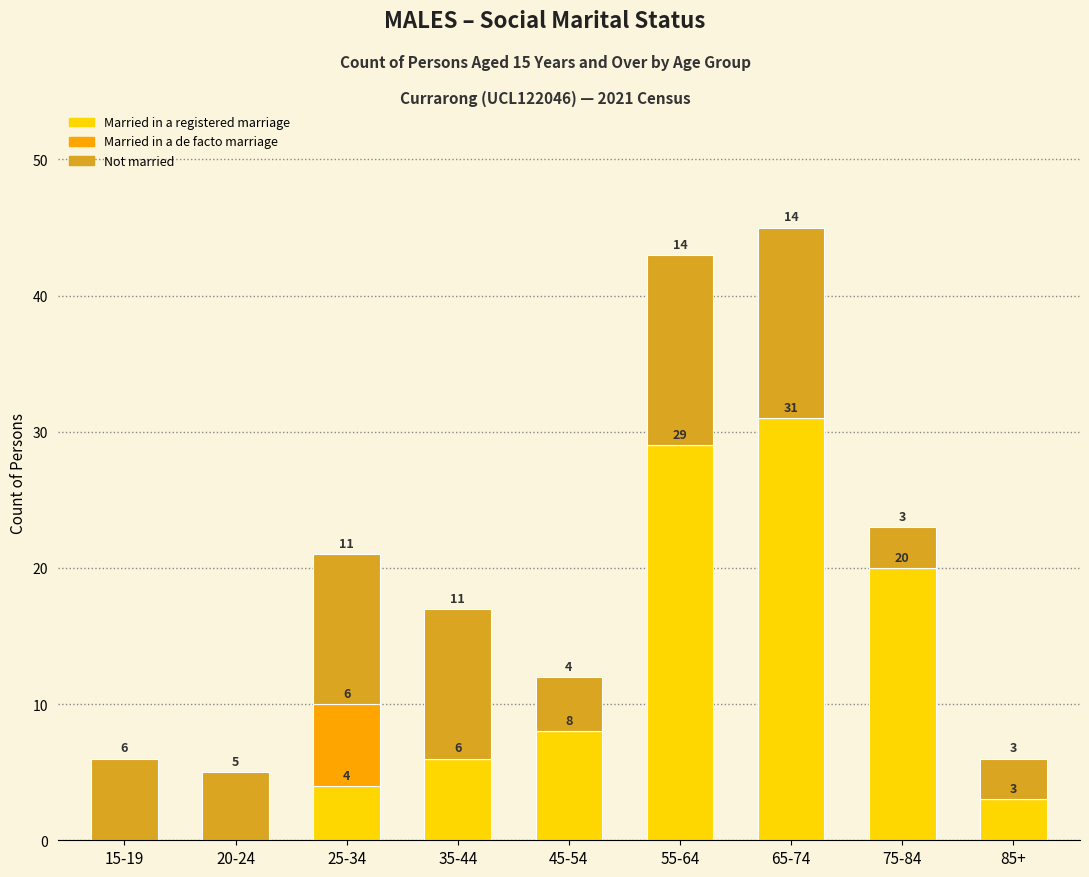

Which category has the highest value in the Married in a registered marriage series?

65-74